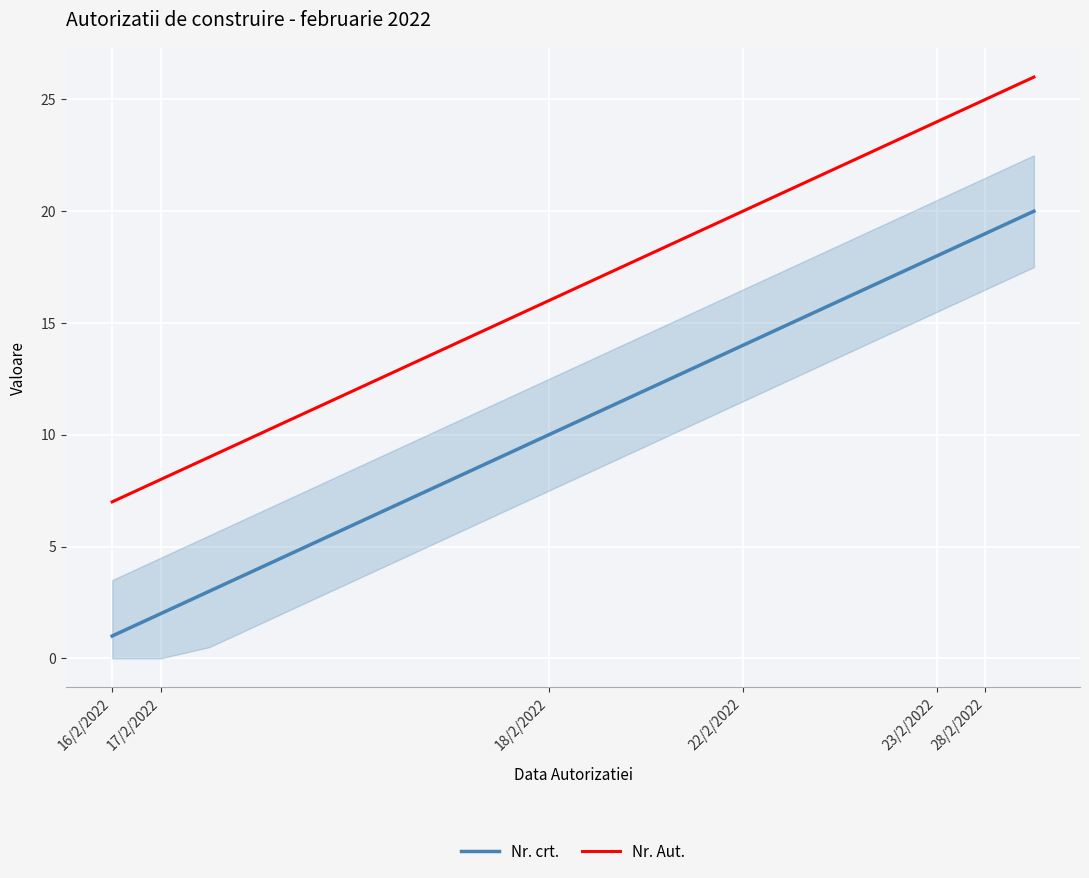

What is the maximum value for Nr. Aut.?

26